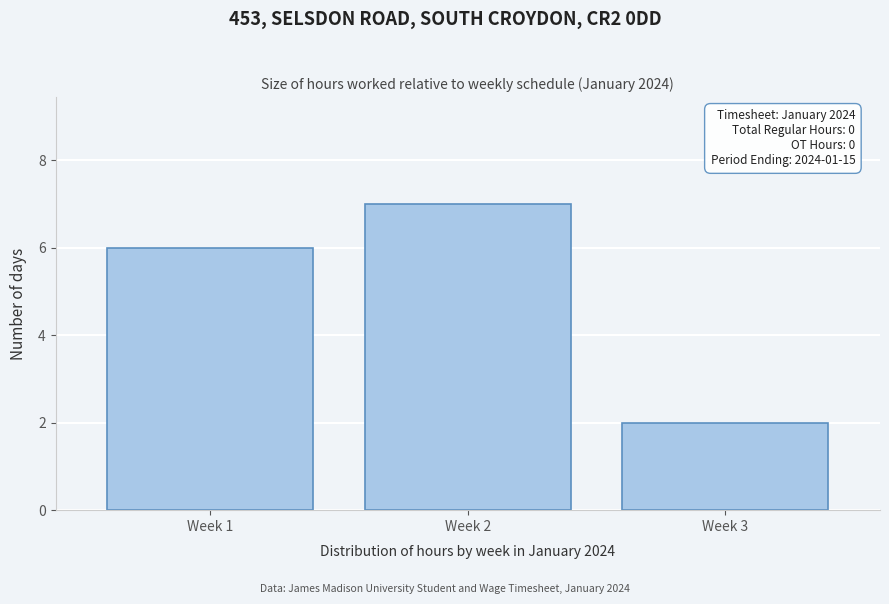

Reading left to right, transcribe all the data shown in this chart.

Week 1=6	Week 2=7	Week 3=2